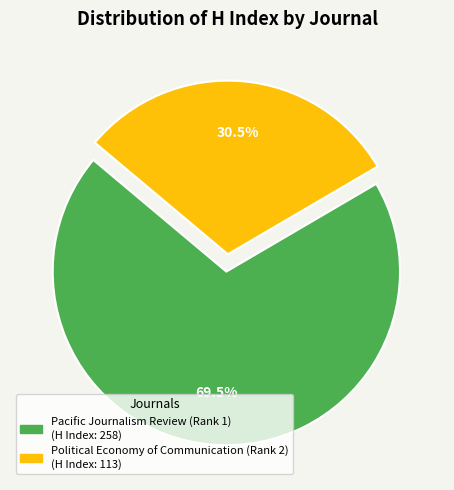

Which slice represents more than half of the pie?

Pacific Journalism Review (Rank 1)